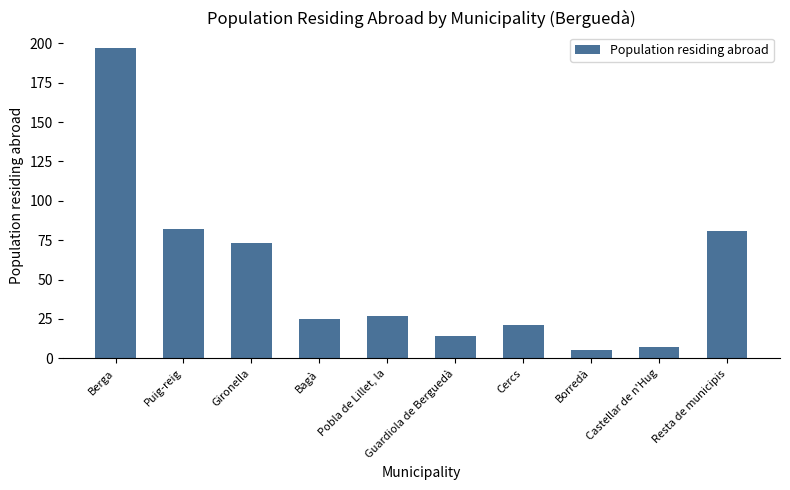

Read the value at Borredà.

5